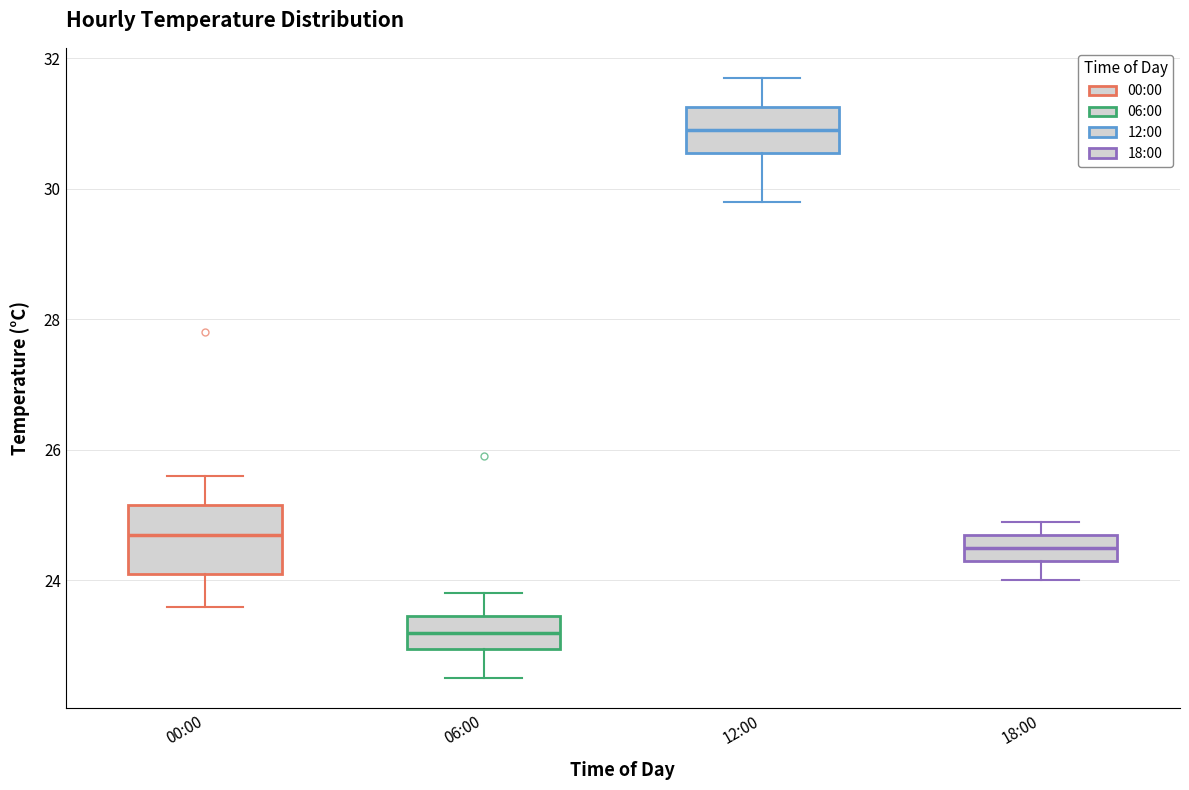

Which box's median line is the lowest?

06:00